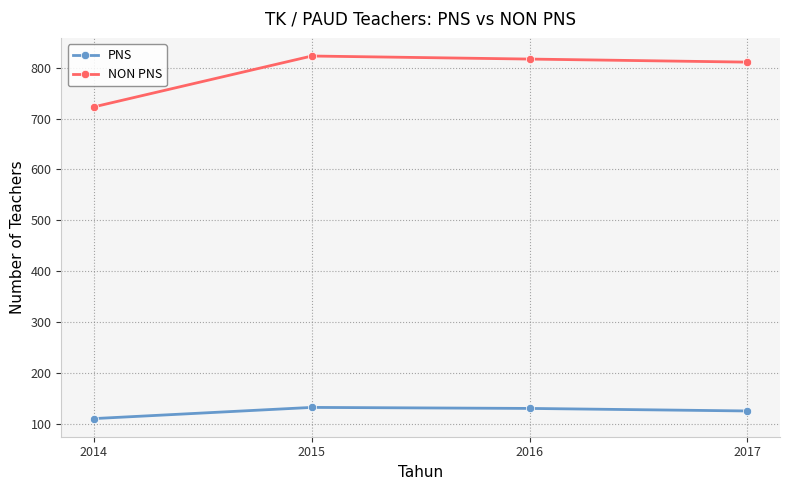

Rank the series at 2014 from highest to lowest value.

NON PNS, PNS